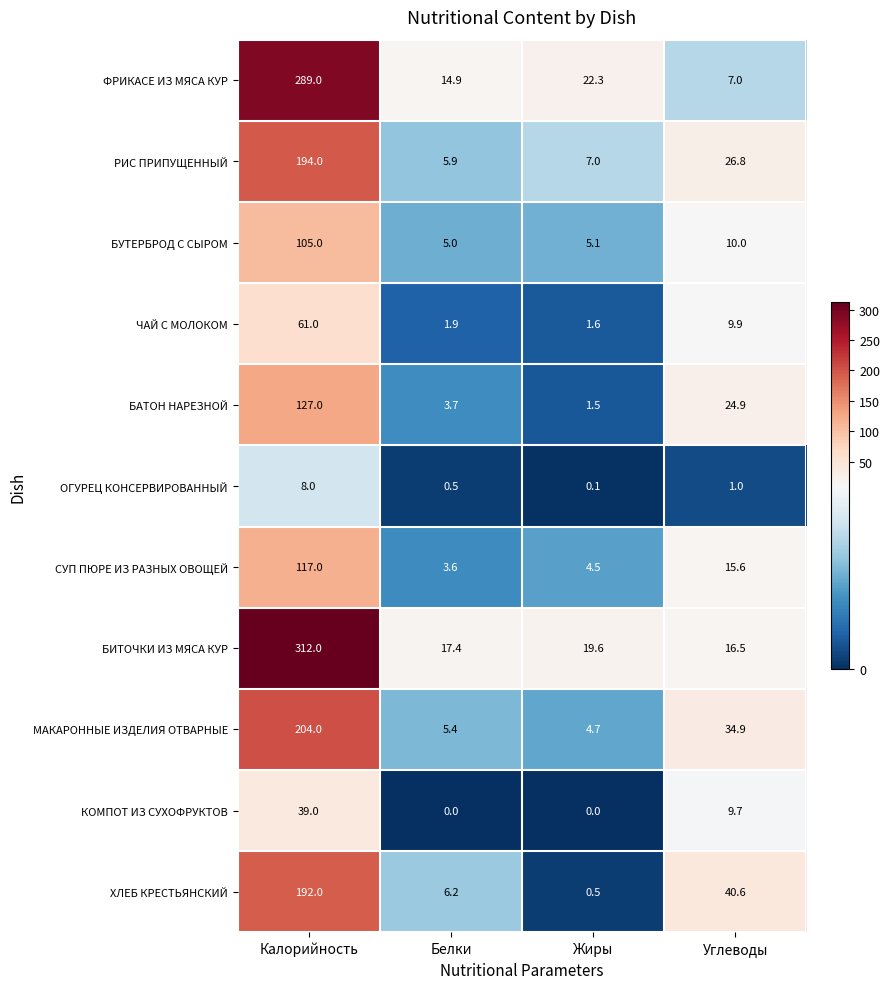

Rank the series by their maximum value, from lowest to highest.

ОГУРЕЦ КОНСЕРВИРОВАННЫЙ, КОМПОТ ИЗ СУХОФРУКТОВ, ЧАЙ С МОЛОКОМ, БУТЕРБРОД С СЫРОМ, СУП ПЮРЕ ИЗ РАЗНЫХ ОВОЩЕЙ, БАТОН НАРЕЗНОЙ, ХЛЕБ КРЕСТЬЯНСКИЙ, РИС ПРИПУЩЕННЫЙ, МАКАРОННЫЕ ИЗДЕЛИЯ ОТВАРНЫЕ, ФРИКАСЕ ИЗ МЯСА КУР, БИТОЧКИ ИЗ МЯСА КУР